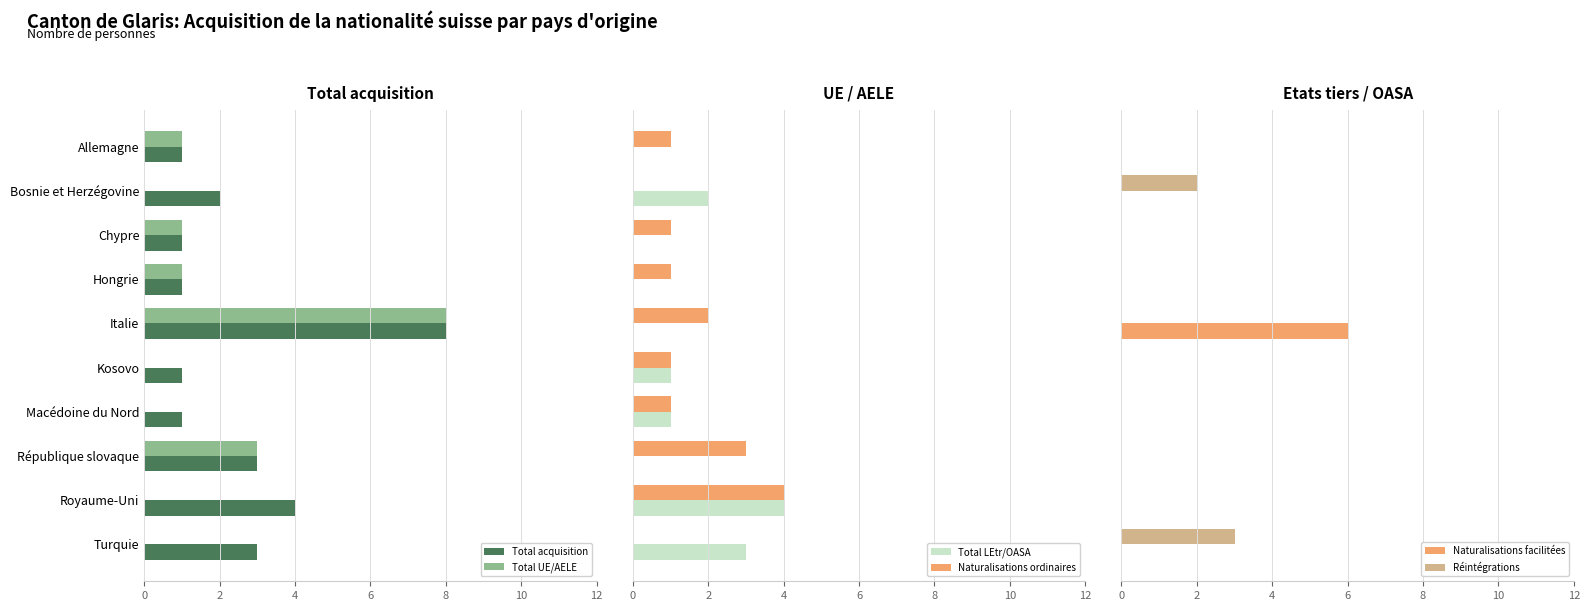

What is the highest value of the Total LEtr/OASA series?

4